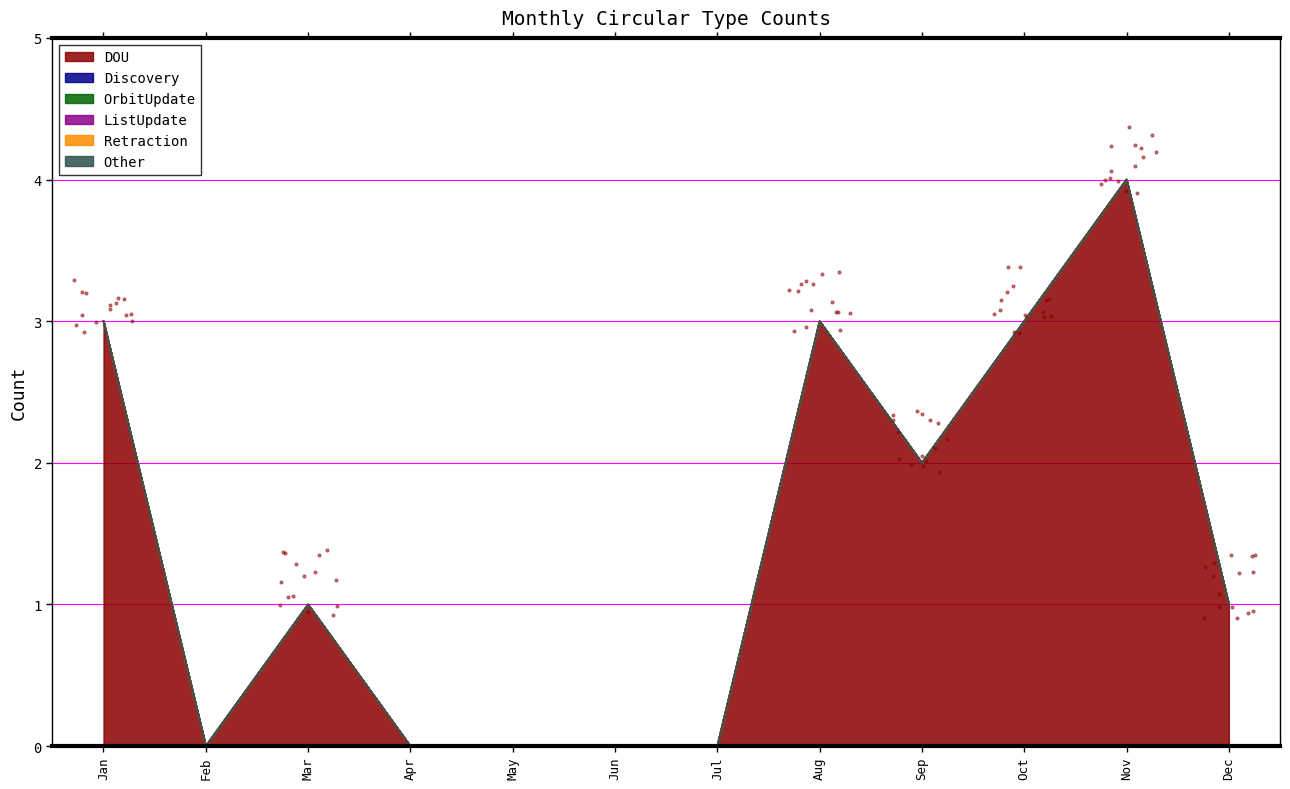

What are all the series names shown in the legend?

DOU, Discovery, OrbitUpdate, ListUpdate, Retraction, Other